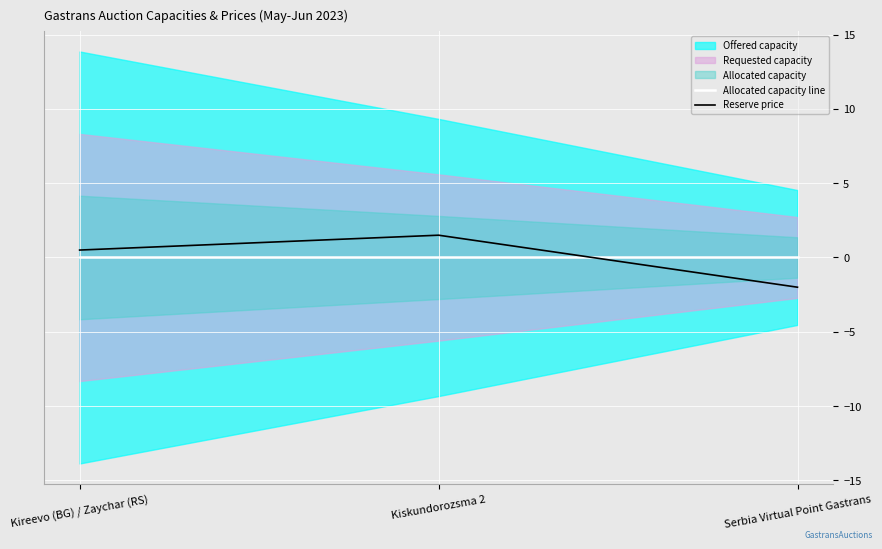

Between Kiskundorozsma 2 and Serbia Virtual Point Gastrans, which is larger?

Kiskundorozsma 2